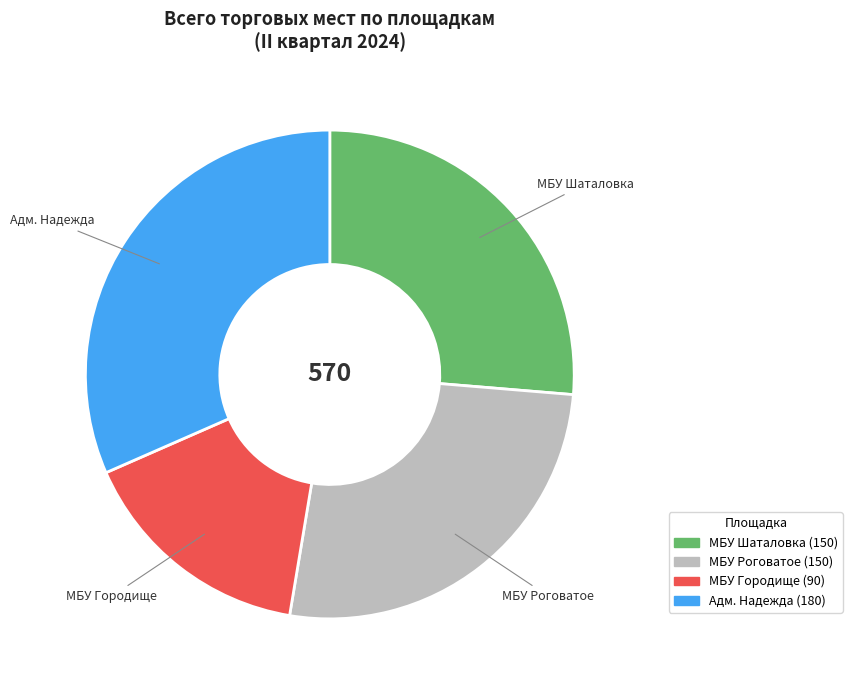

Does any single category account for the majority?

No